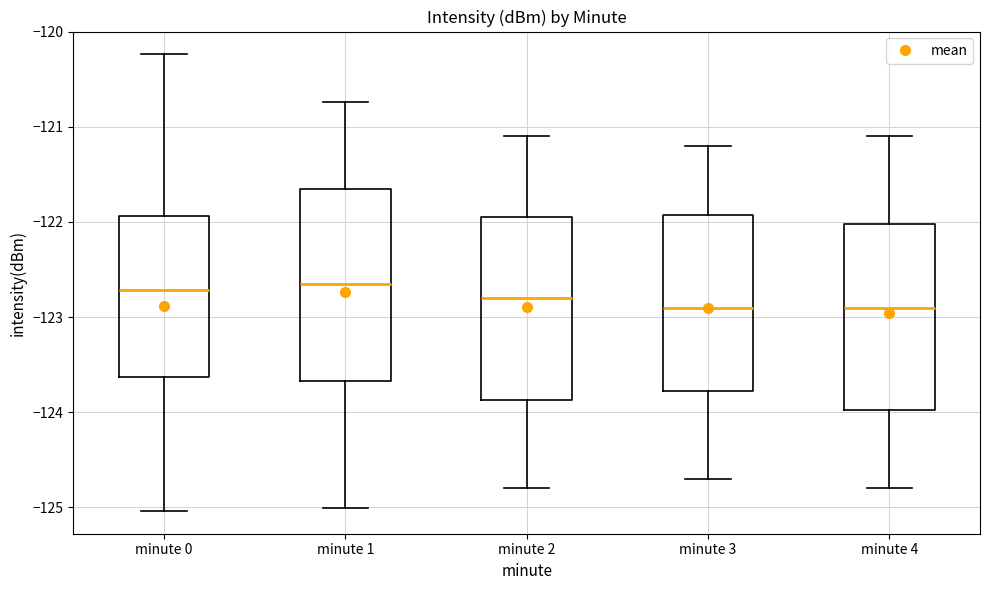

Where is the upper edge of the box for minute 4 on the y-axis? The values are not printed on the chart, so give them approximately, as read against the axis.

-122.0